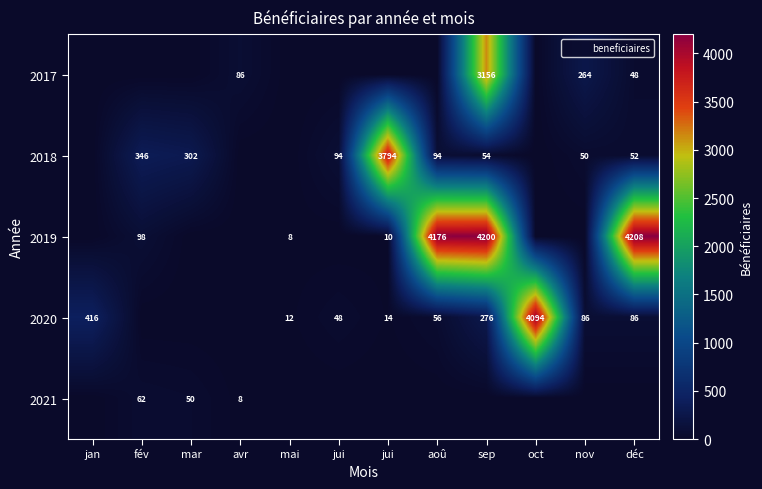

At how many categories does at least one series exceed 3333?

5